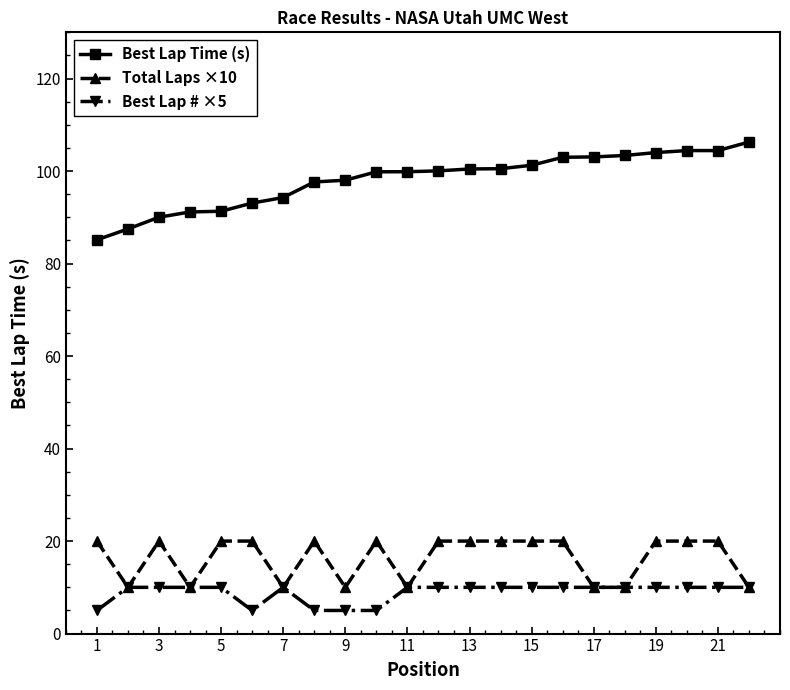

At how many categories does at least one series exceed 96?

15